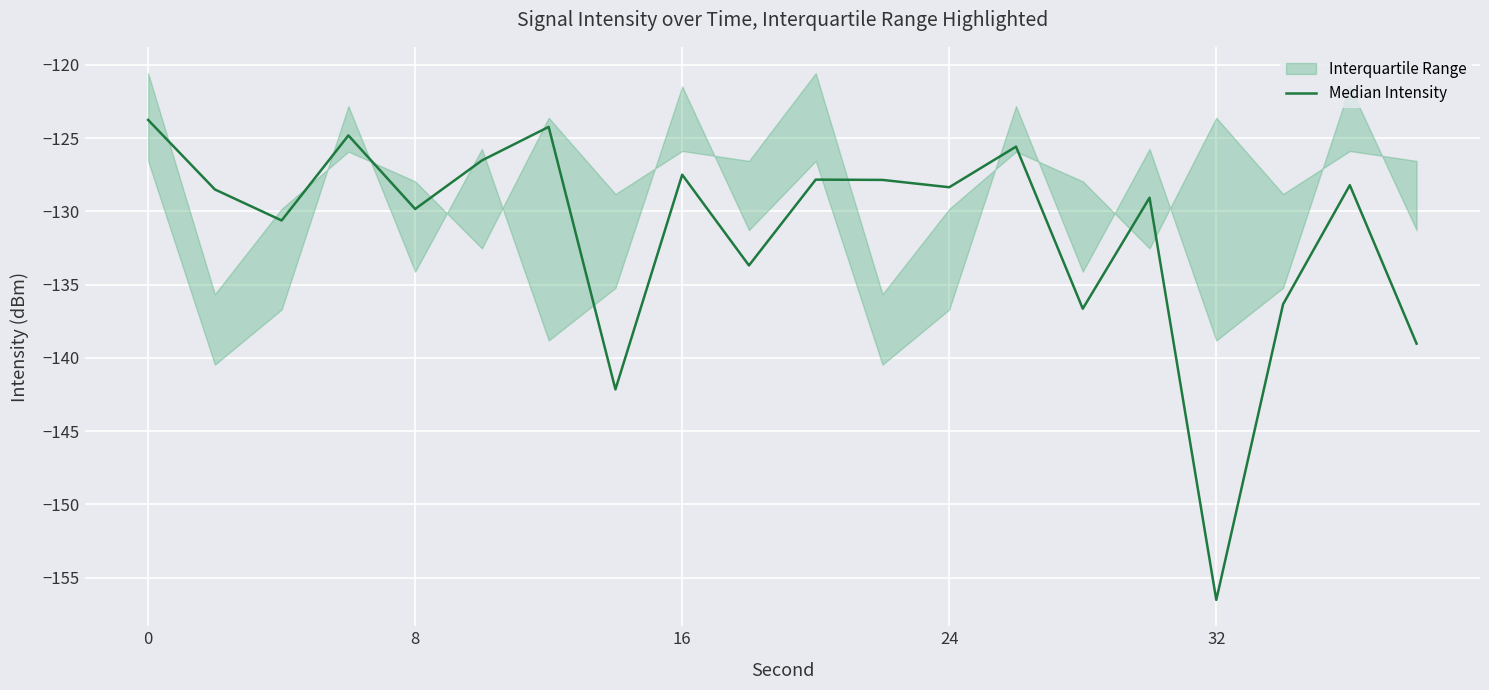

What is the minimum value shown in the chart?

-156.5